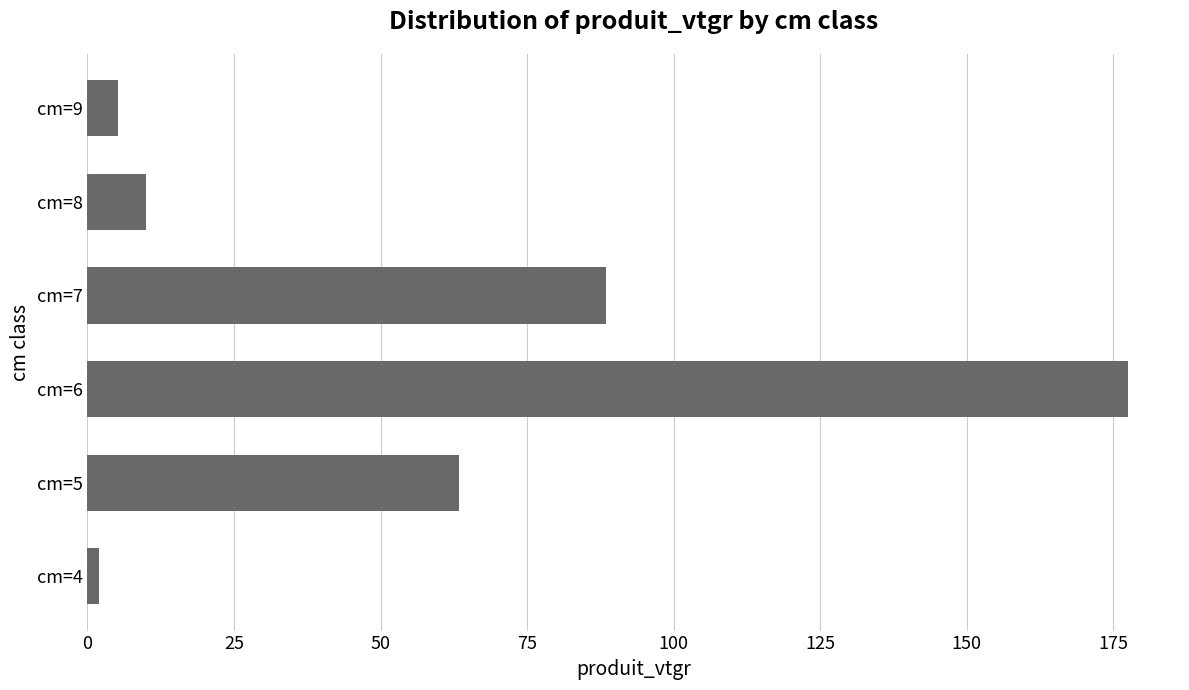

Which has a higher value, cm=6 or cm=9?

cm=6